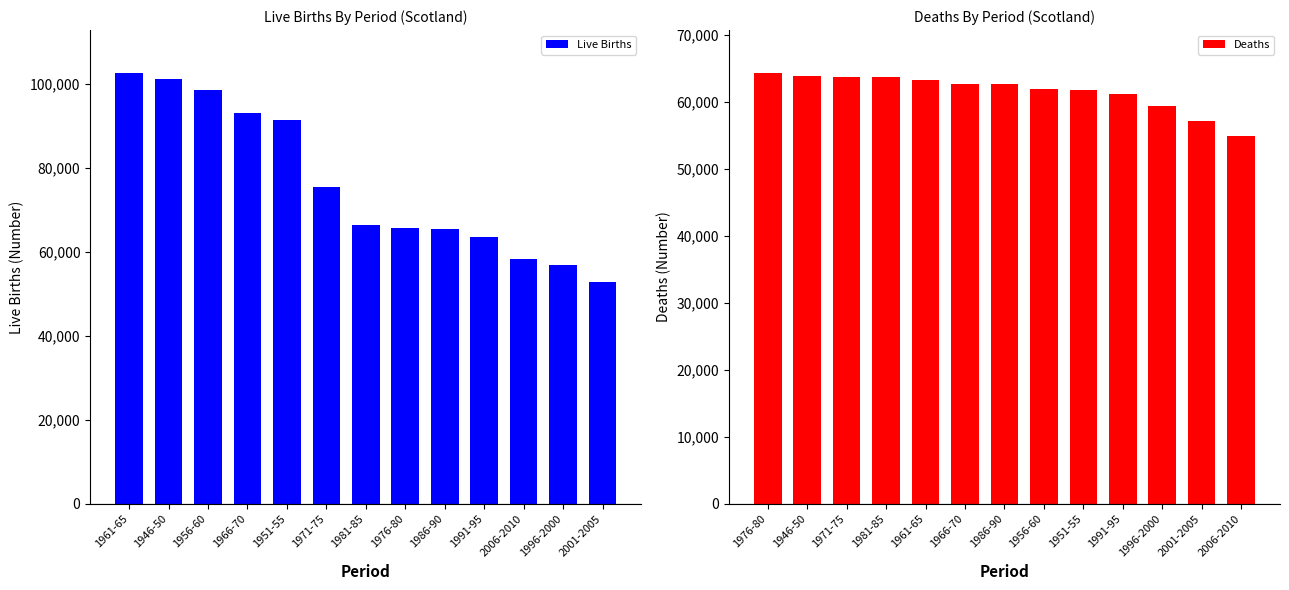

At which label does Deaths first exceed 62796?

1976-80